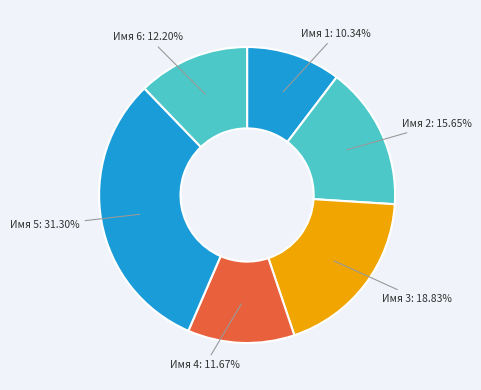

What is the largest slice in the pie chart?

Имя 5: 31.30%